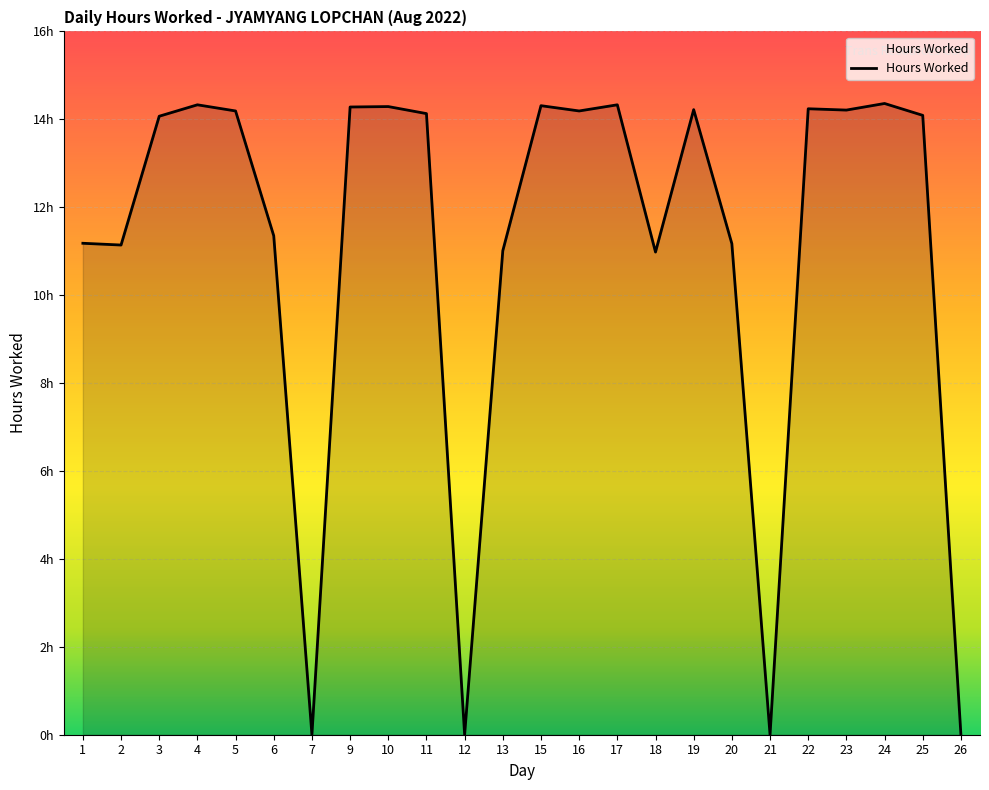

Does the chart display data point markers on the line(s)?

No